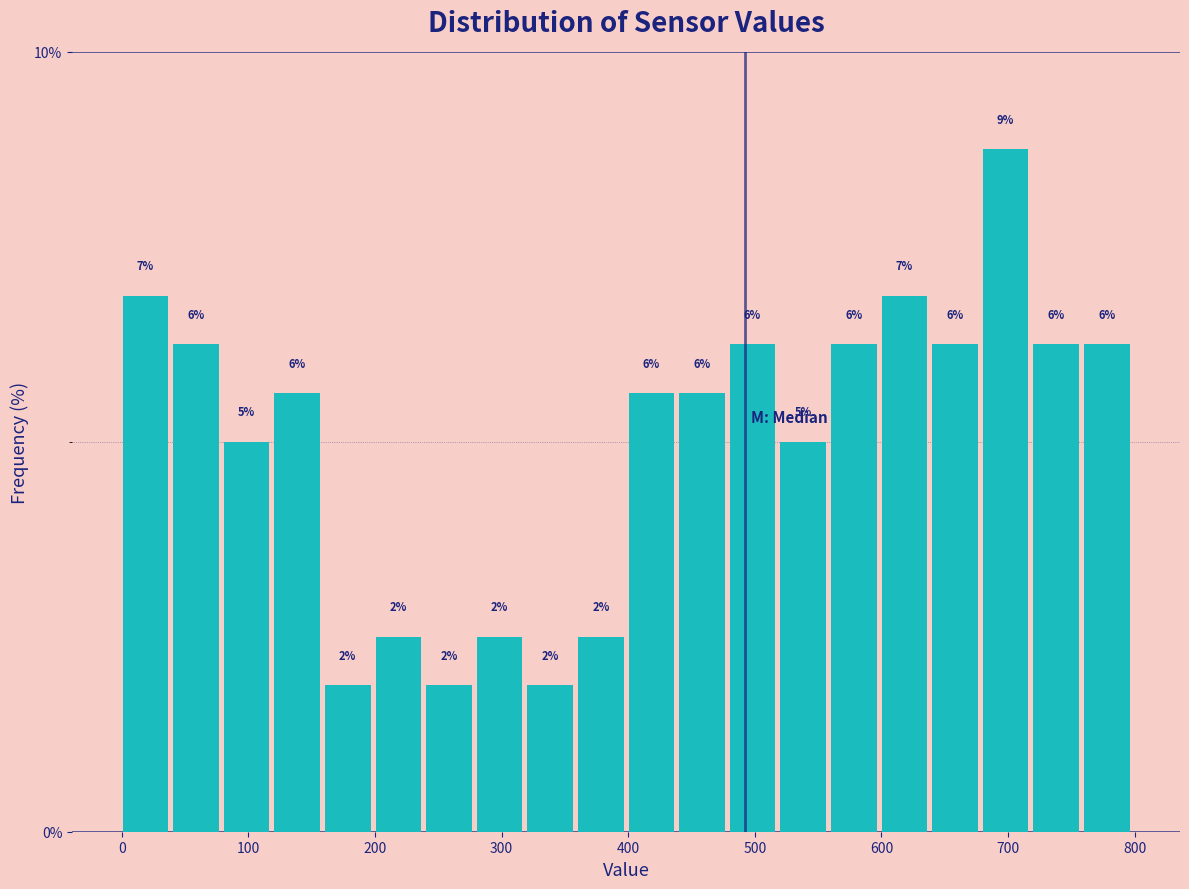

Read against the x-axis, roughly where is the centre of the tallest bar?

700